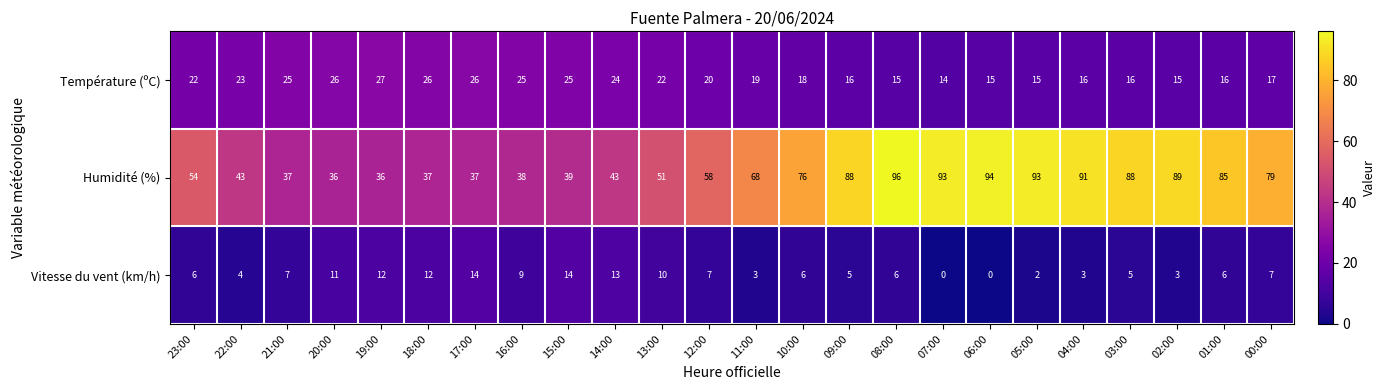

At how many categories does at least one series exceed 24?

24